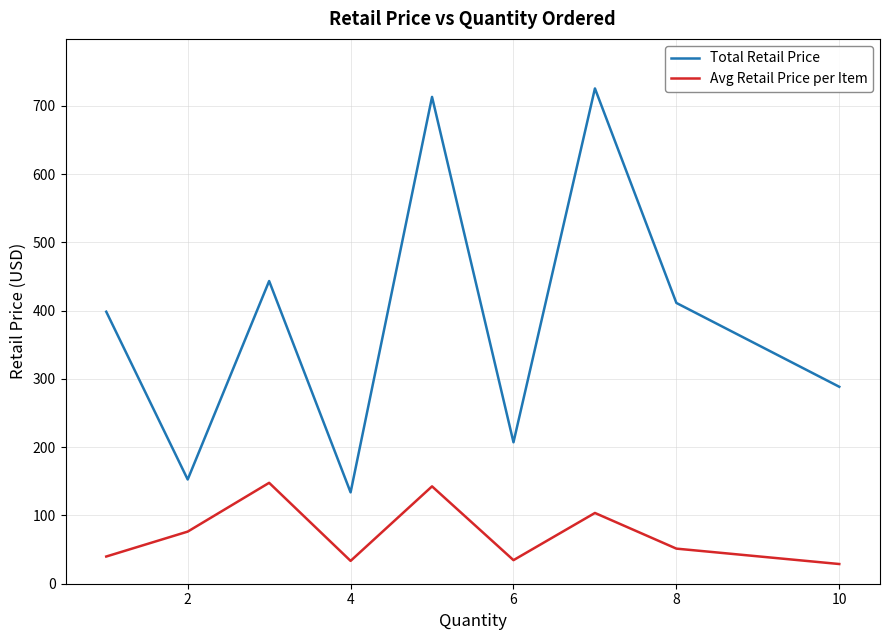

What is the smallest value displayed?

28.8